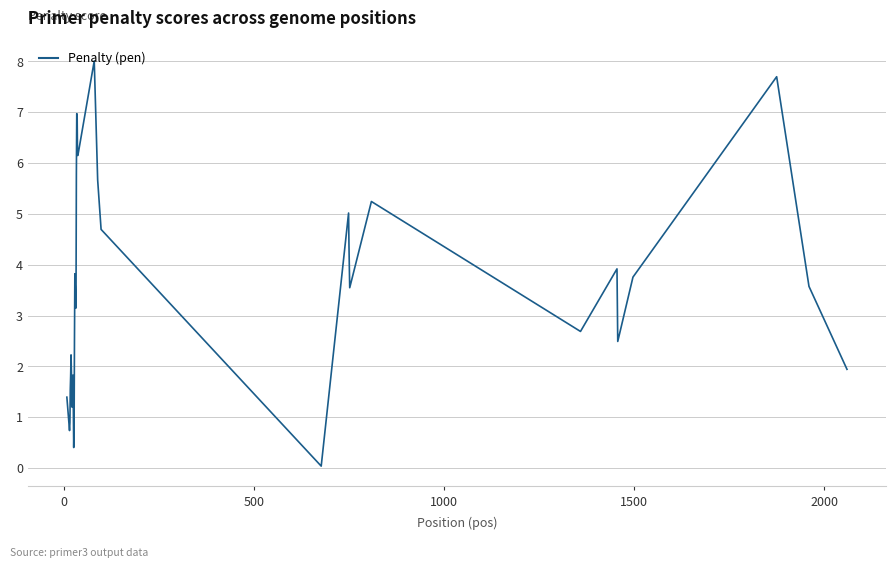

What is the maximum value shown in the chart?

8.0